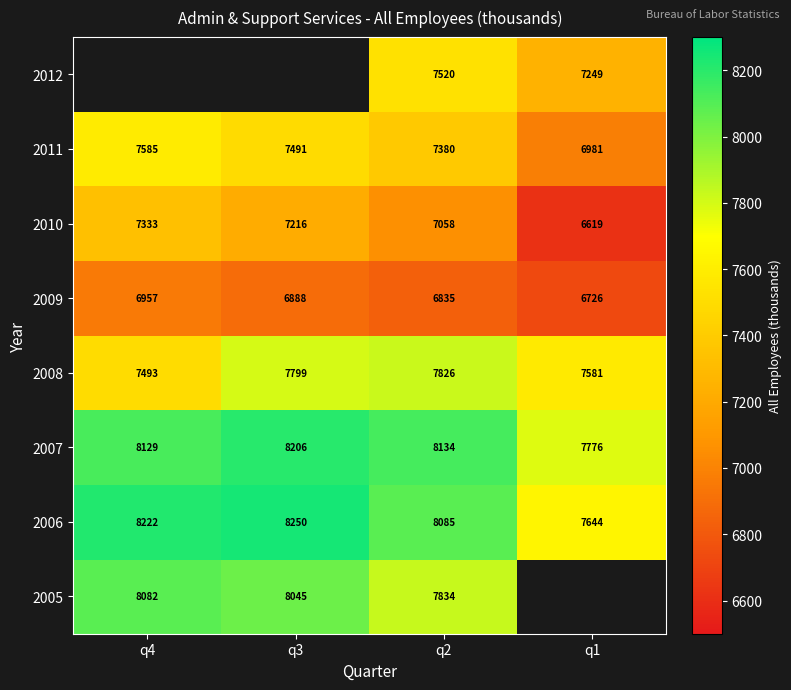

Is the value of 2010 at q3 greater than the value of 2007 at q3?

No